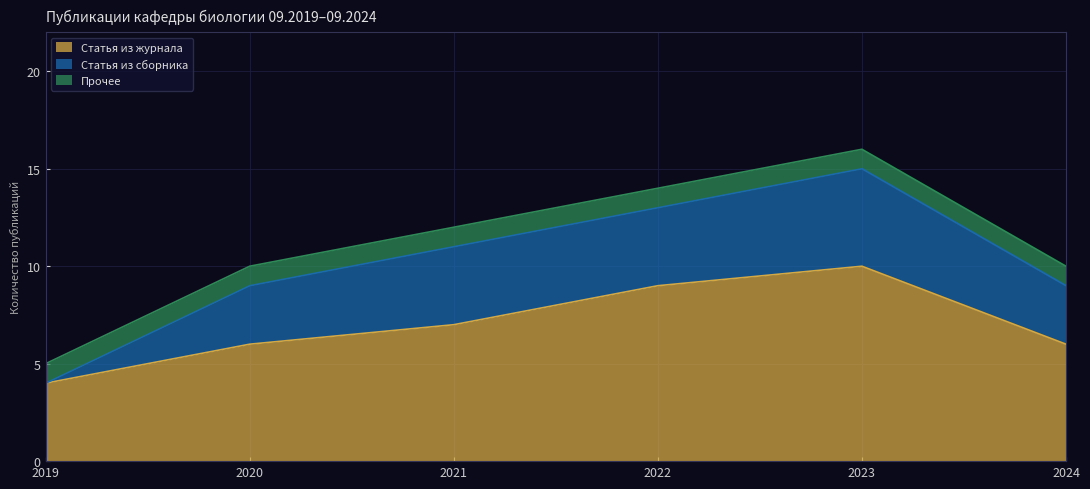

Rank the series by their average value, from highest to lowest.

Статья из журнала, Статья из сборника, Прочее